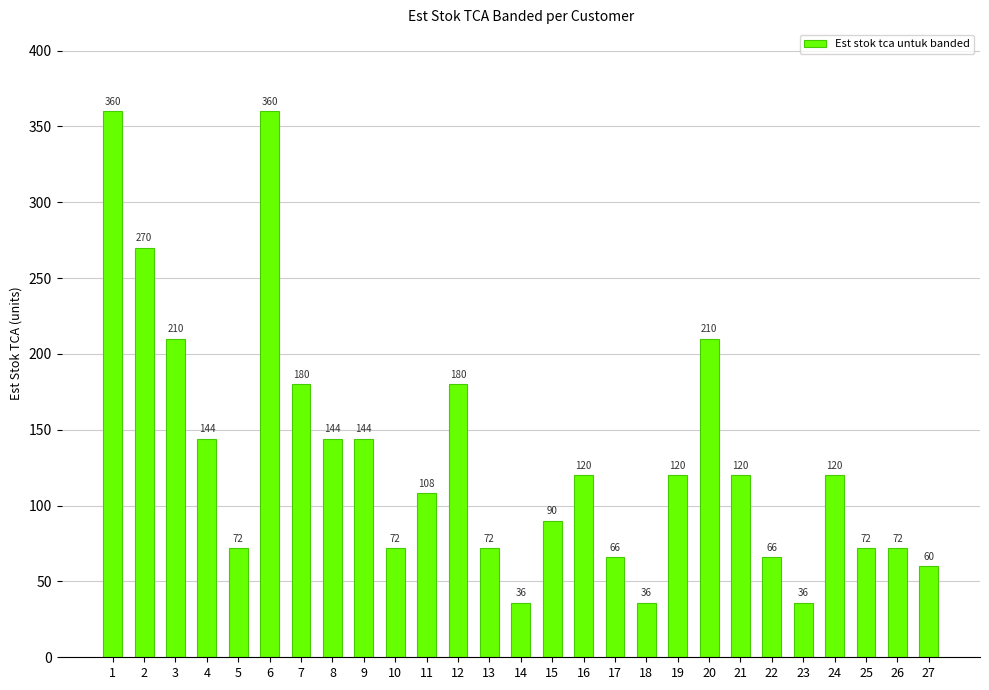

What is the minimum value shown in the chart?

36